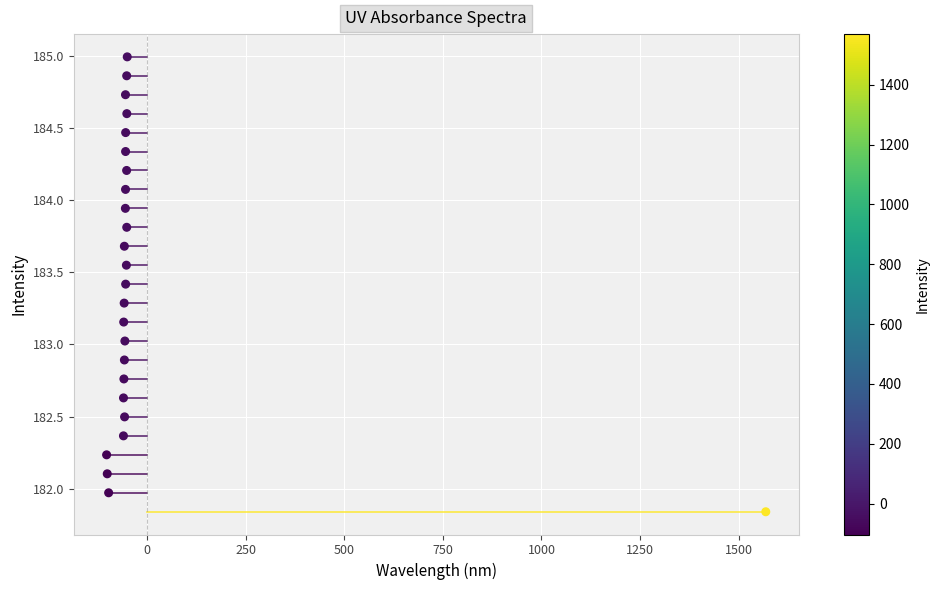

What is the range of X values (max minus min)?

1671.8